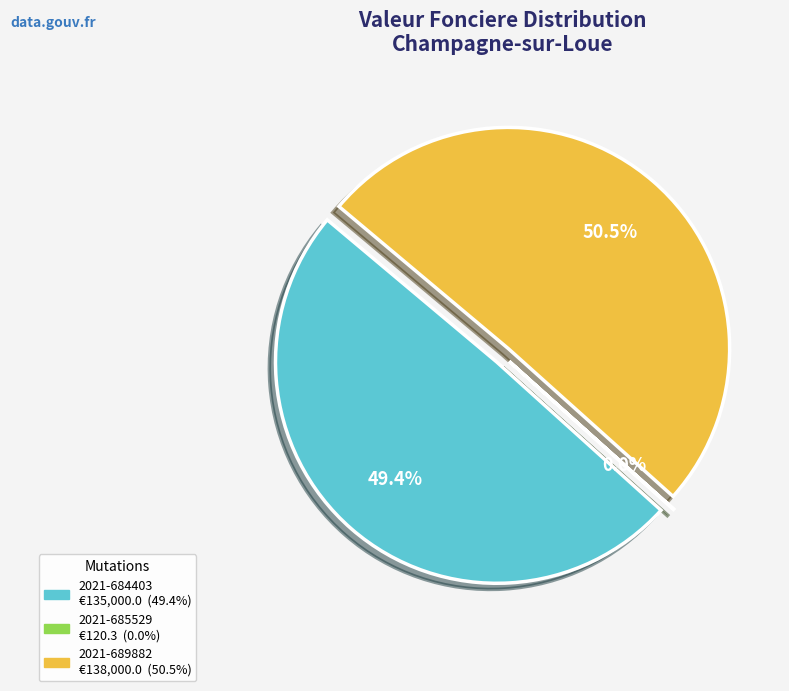

Which has a higher value, 2021-684403 or 2021-685529?

2021-684403